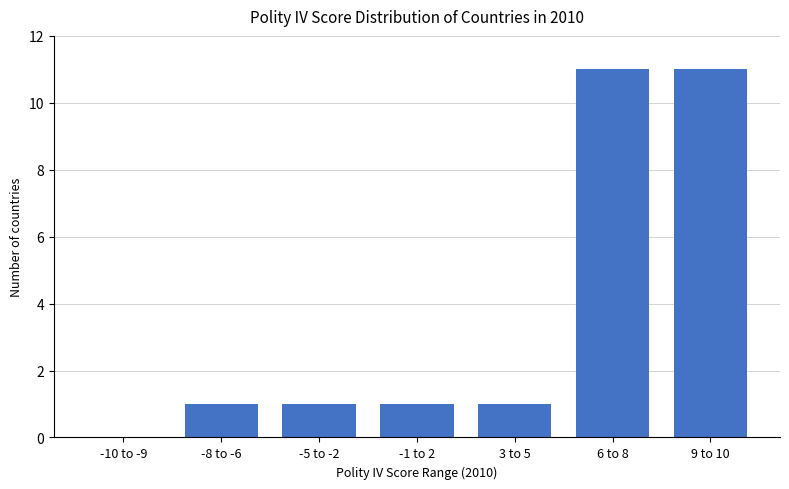

What is the sum of all values?

26